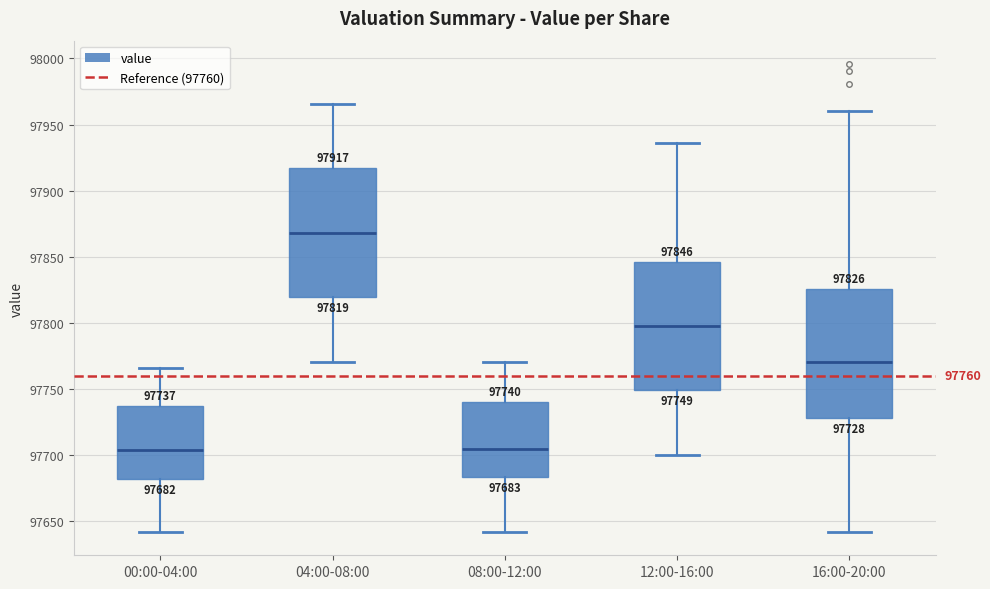

Which box's median line is the highest?

04:00-08:00